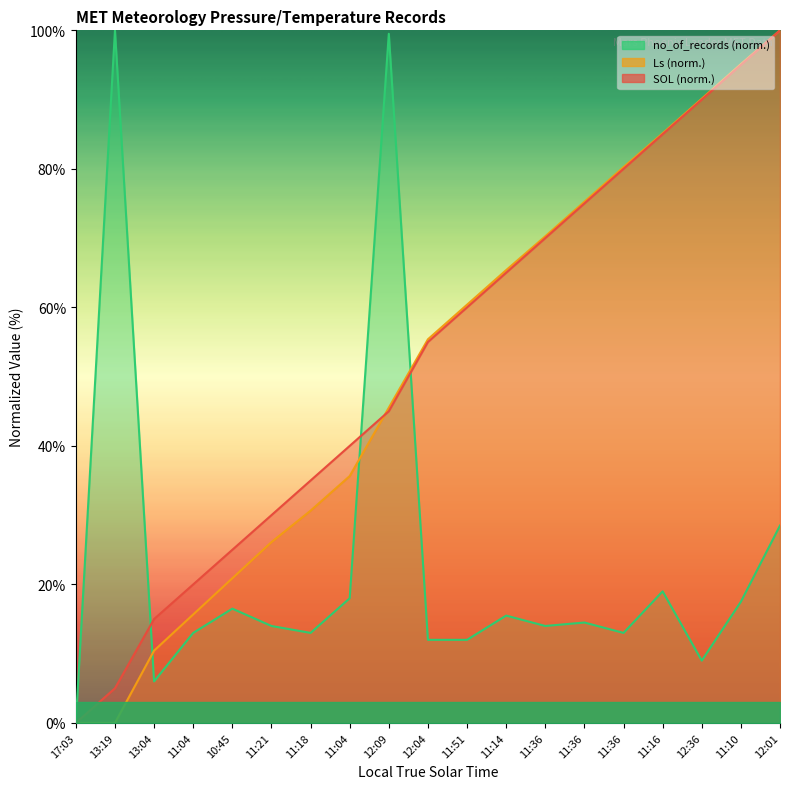

Where is Ls nearest to the value 50?

12:09